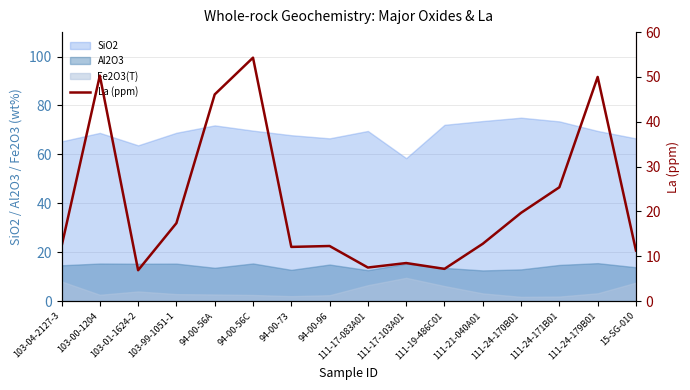

Does the chart have visible grid lines?

Yes